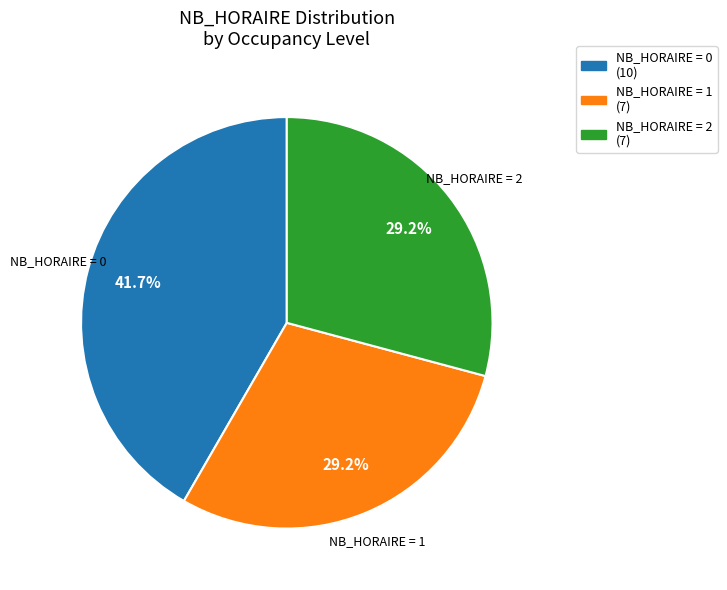

What percentage do NB_HORAIRE = 2 (7) and NB_HORAIRE = 0 (10) together represent?

70.8%